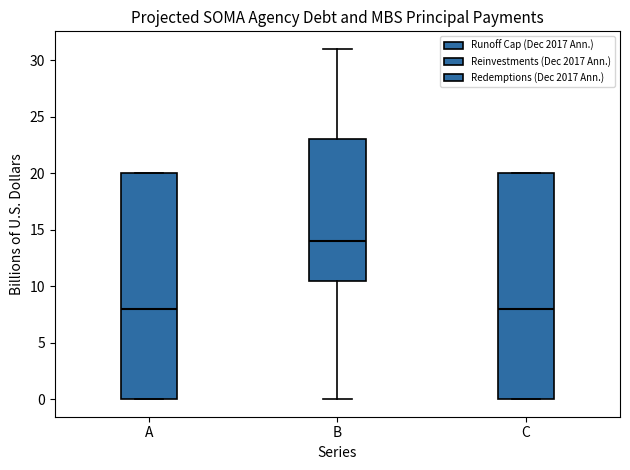

Where is the lower edge of the box for A on the y-axis? The values are not printed on the chart, so give them approximately, as read against the axis.

0.0